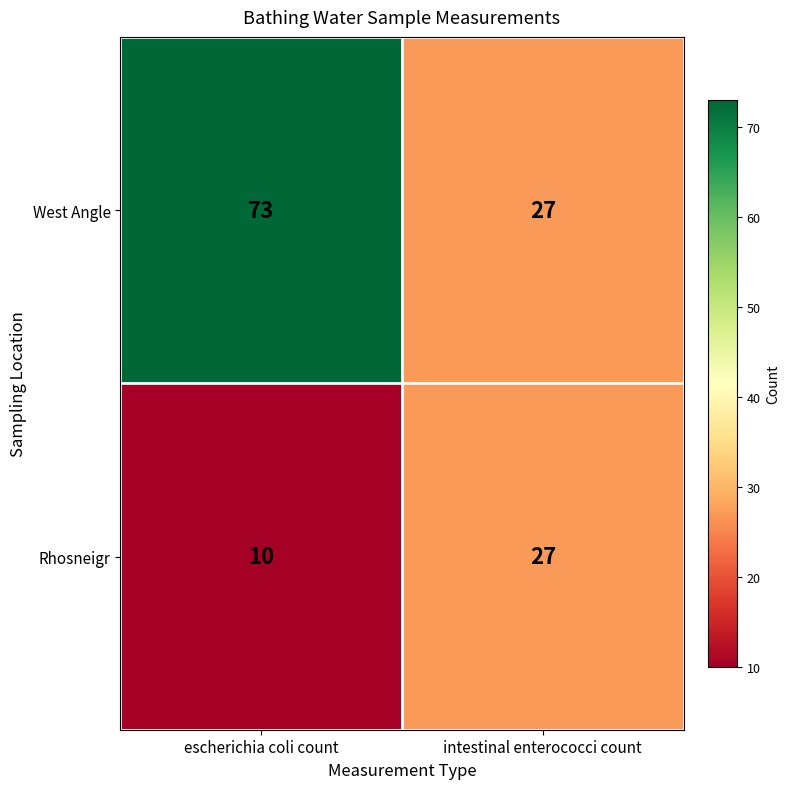

What is the spread (max minus min) of values at escherichia coli count?

63